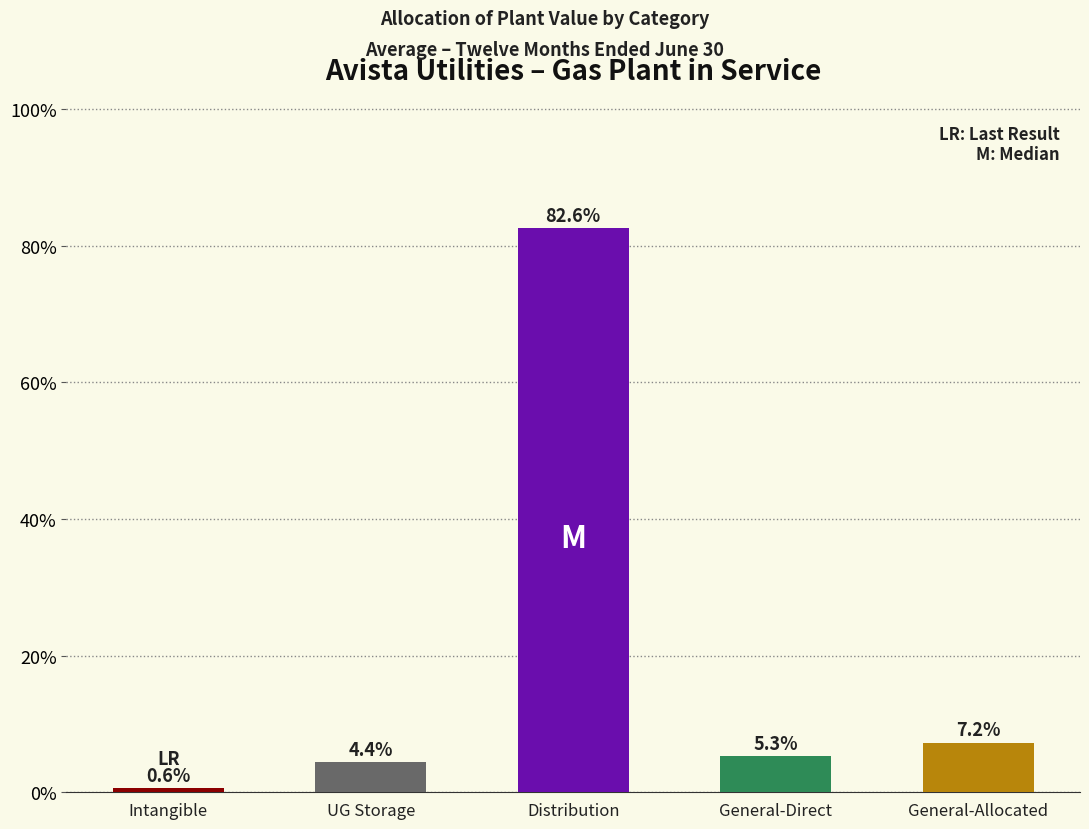

What is the difference between the maximum and second lowest values?

900497781